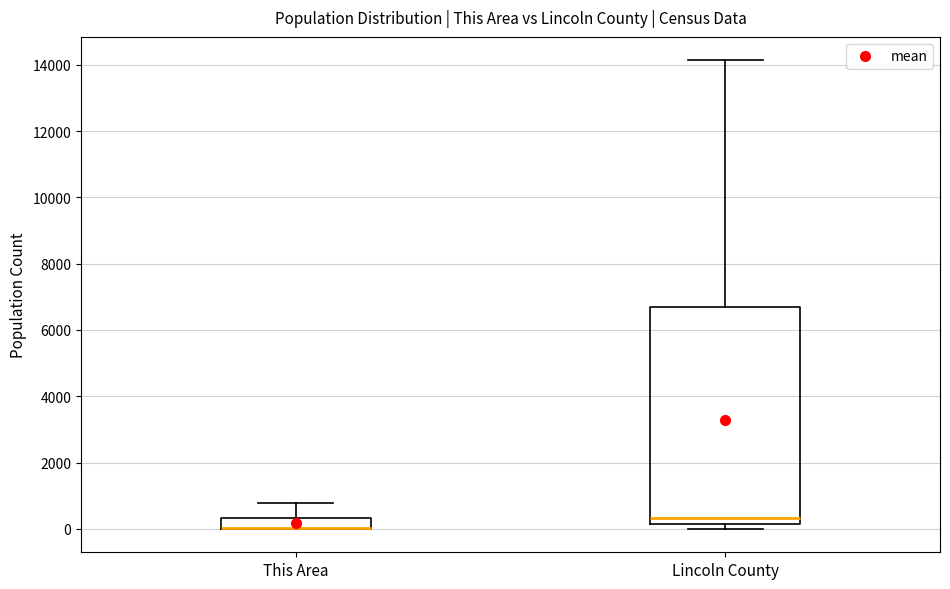

Reading left to right, read every box against the y-axis: the position of its median line, the range the box covers, and the ends of its whiskers. The values are not printed on the chart, so give them approximately, as read against the axis.

This Area: median 0 (drawn on the box's lower edge), box 0 to 400, whiskers 0 to 800
Lincoln County: median 400, box 200 to 6800, whiskers 0 to 14200